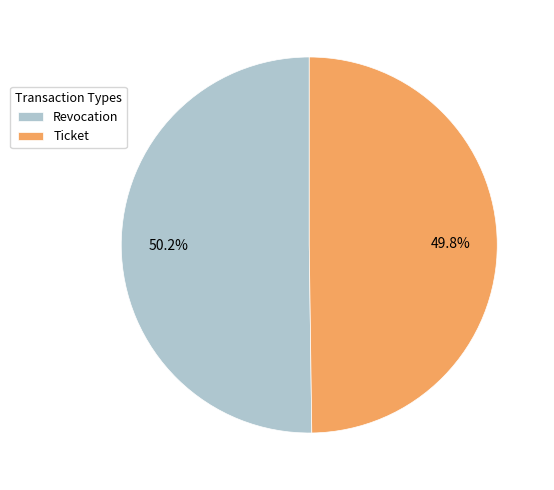

Do Revocation and Ticket together represent more than half of the pie?

Yes